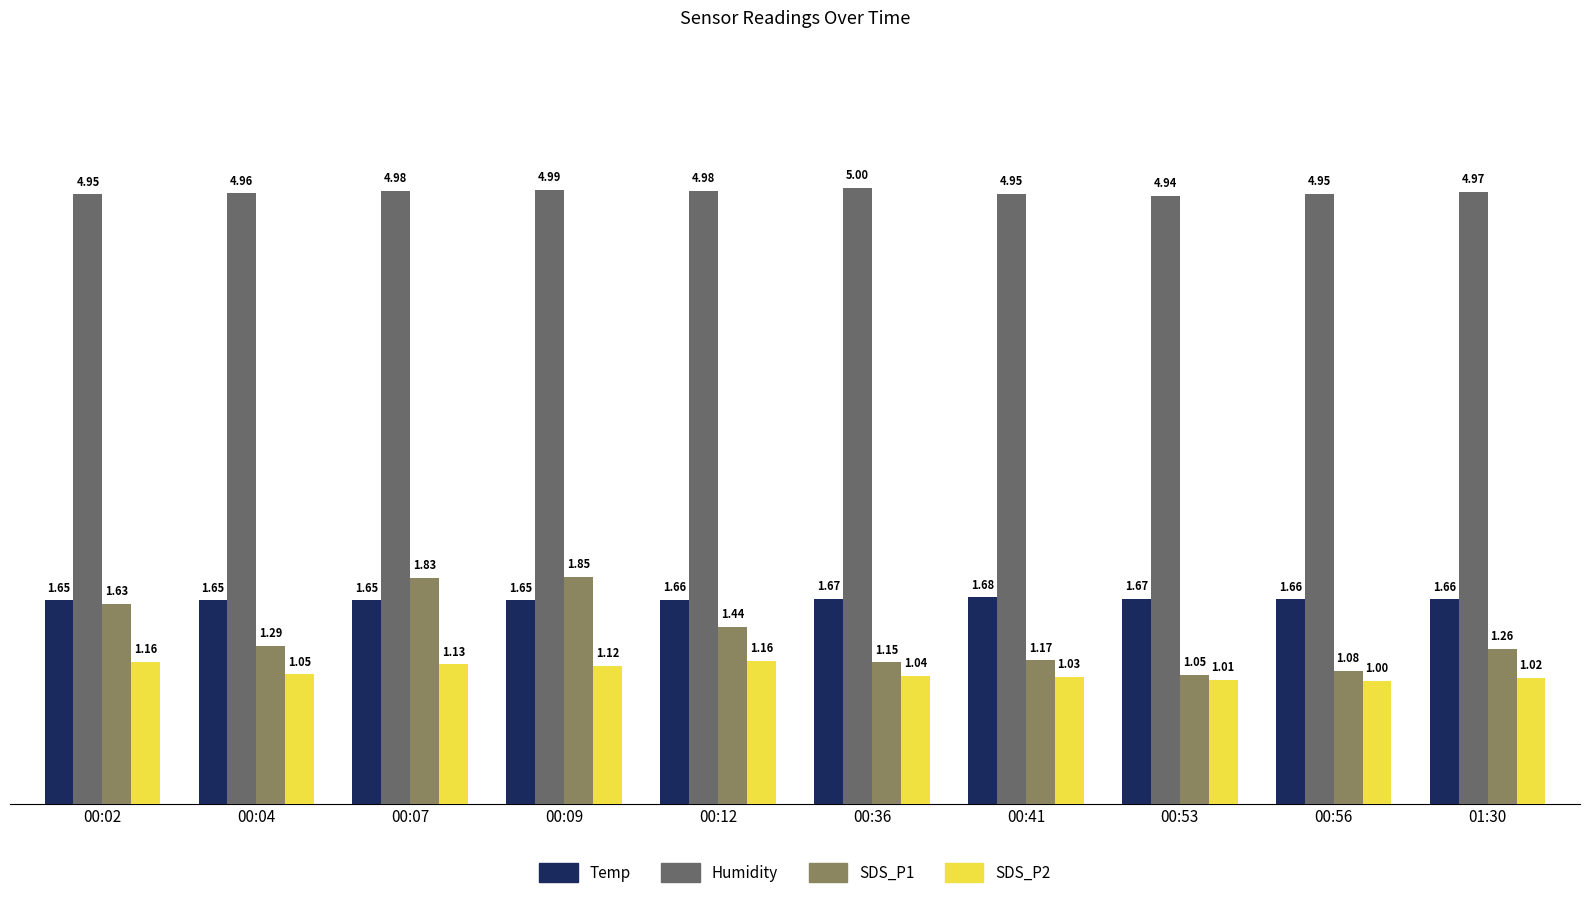

The Temp series shows 1.1 at 00:09. True or false?

False